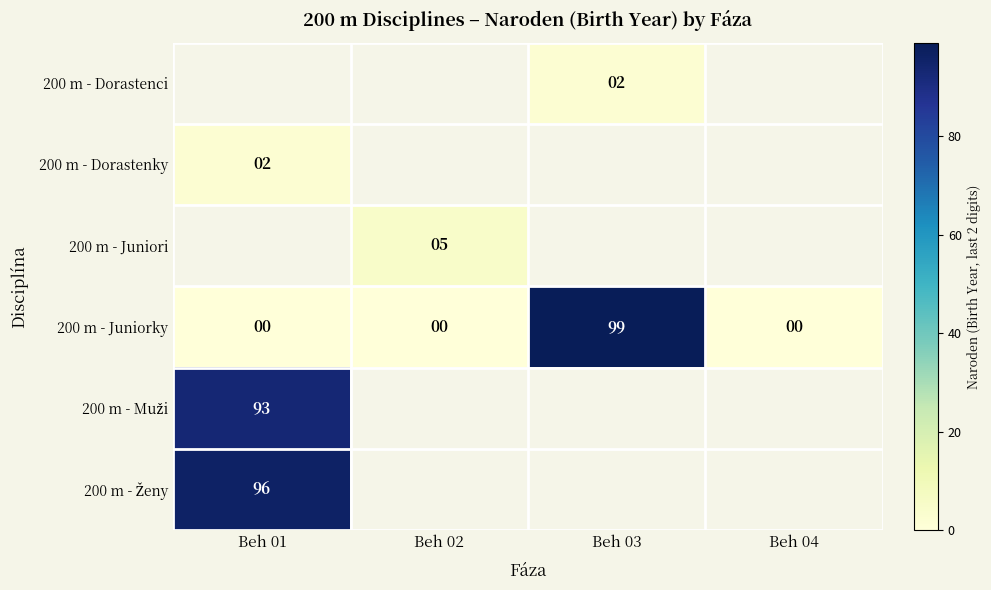

What is the difference between the highest and lowest values at Beh 03?

97.0